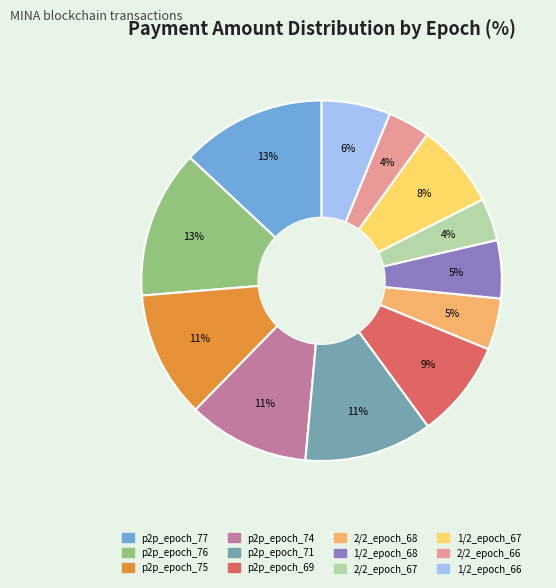

How many slices are in this pie chart?

12